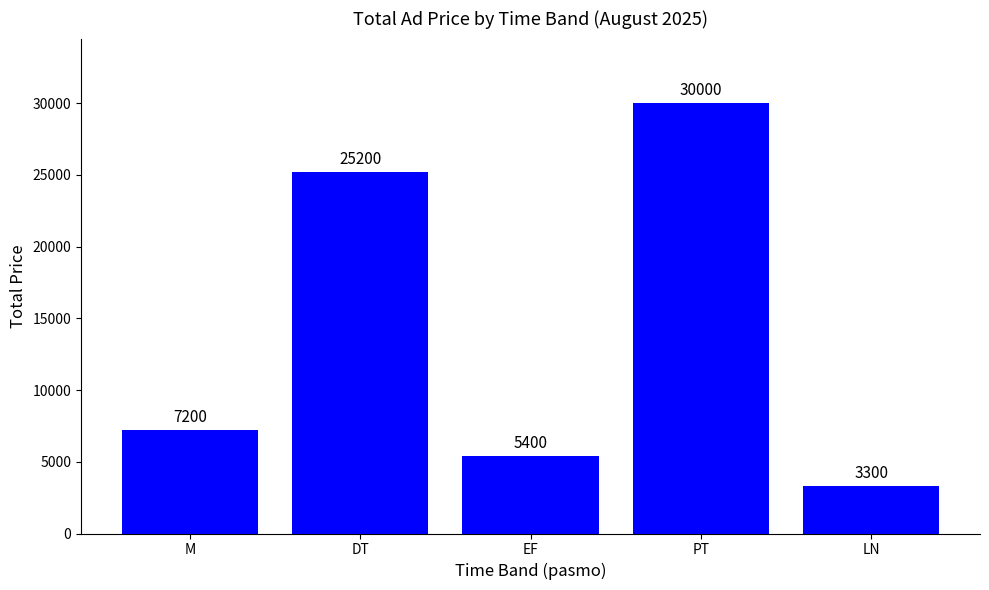

What is the difference between the values at DT and EF?

19800